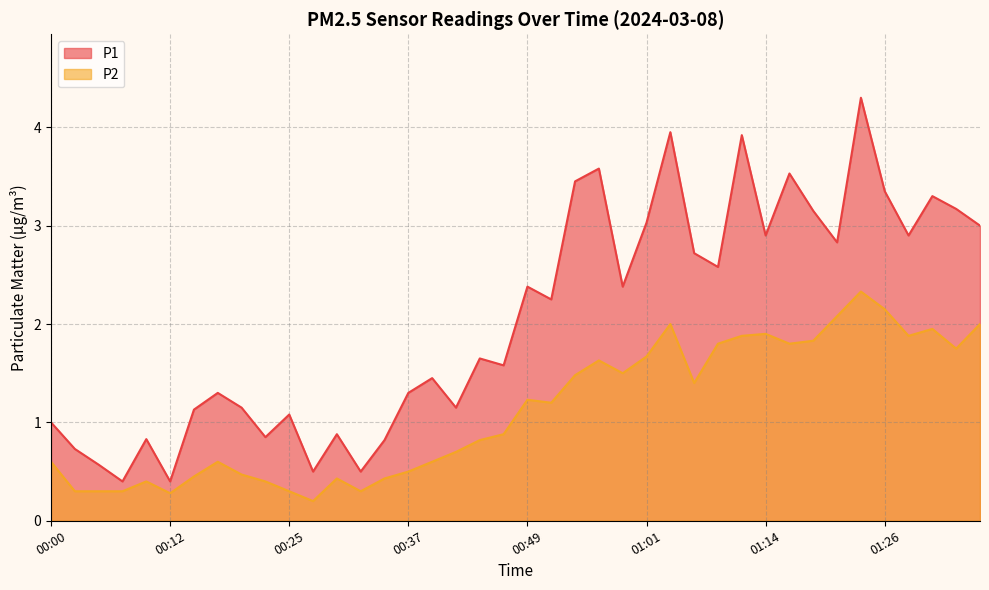

Does the chart have visible grid lines?

Yes